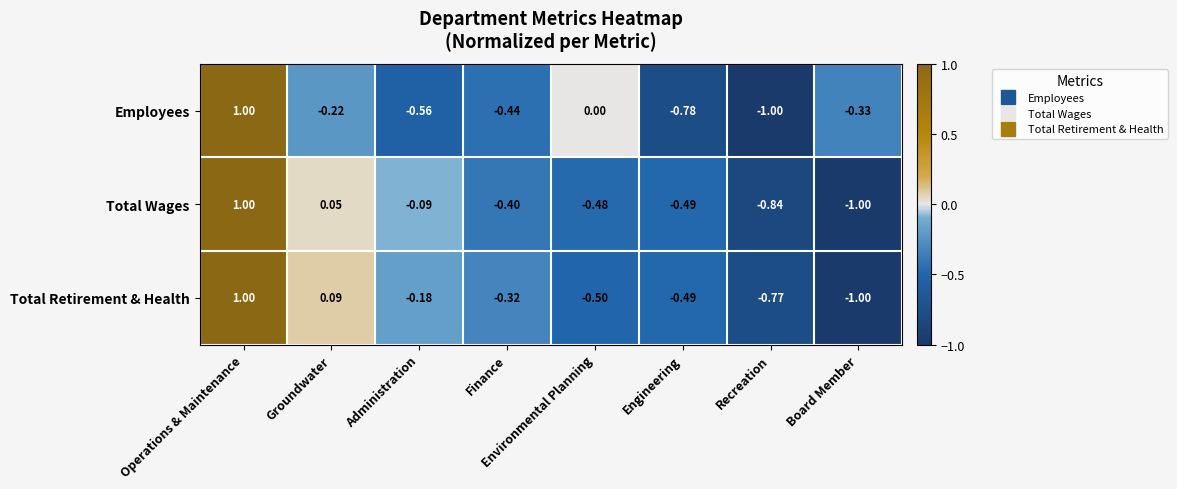

How many series are shown in this chart?

3